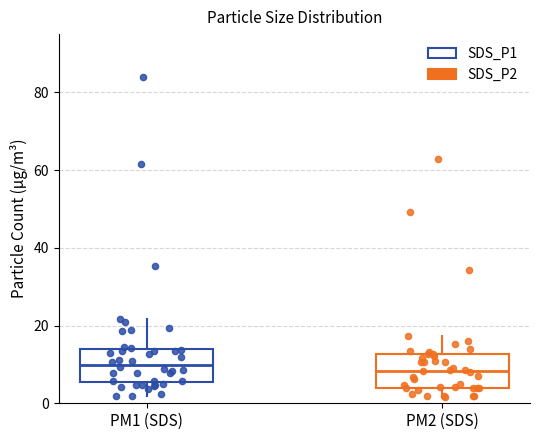

Reading left to right, read every box against the y-axis: the position of its median line, the range the box covers, and the ends of its whiskers. The values are not printed on the chart, so give them approximately, as read against the axis.

PM1 (SDS): median 10, box 6 to 14, whiskers 2 to 22
PM2 (SDS): median 8, box 4 to 12, whiskers 2 to 18